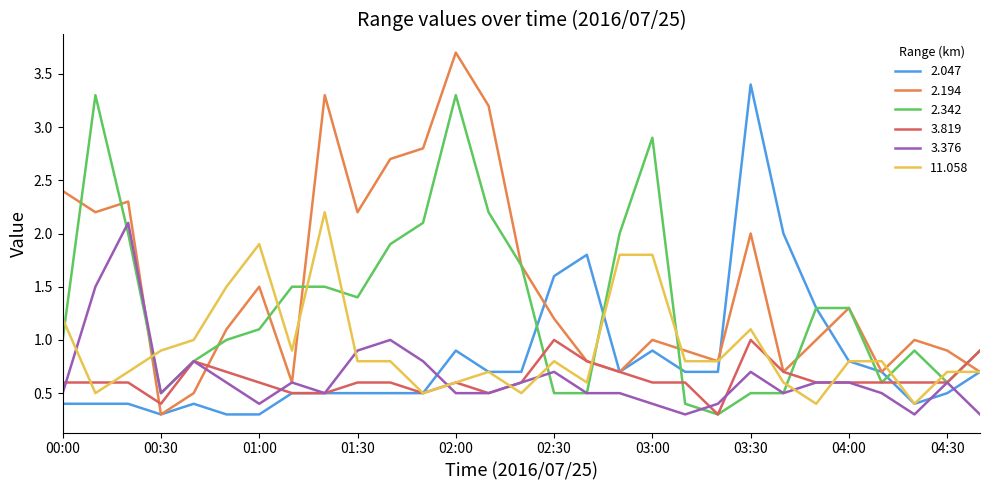

What is the lowest value of the 11.058 series?

0.4